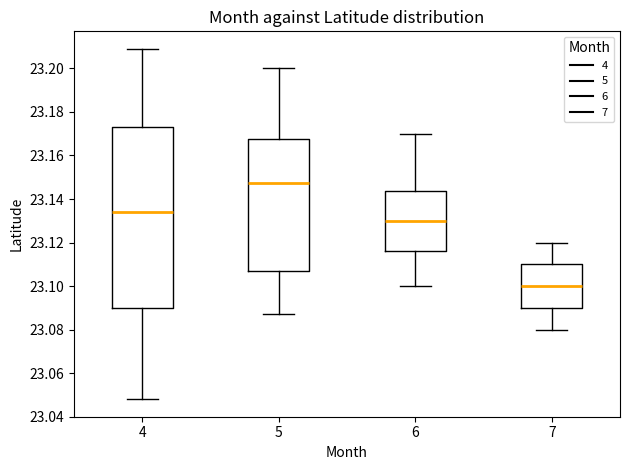

Reading left to right, transcribe this box plot: for each box, give where its median line is, the range the box spans, and where its two whiskers end, as read against the y-axis. The values are not printed on the chart, so give them approximately, as read against the axis.

4: median 23.134, box 23.090 to 23.174, whiskers 23.048 to 23.210
5: median 23.148, box 23.108 to 23.168, whiskers 23.088 to 23.200
6: median 23.130, box 23.116 to 23.144, whiskers 23.100 to 23.170
7: median 23.100, box 23.090 to 23.110, whiskers 23.080 to 23.120